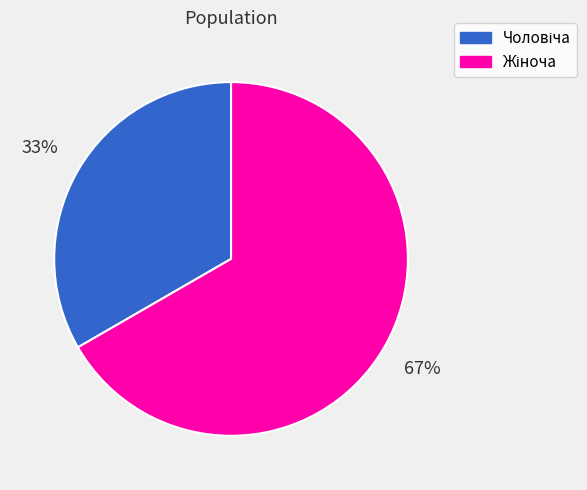

Is there a majority slice in this chart?

Yes